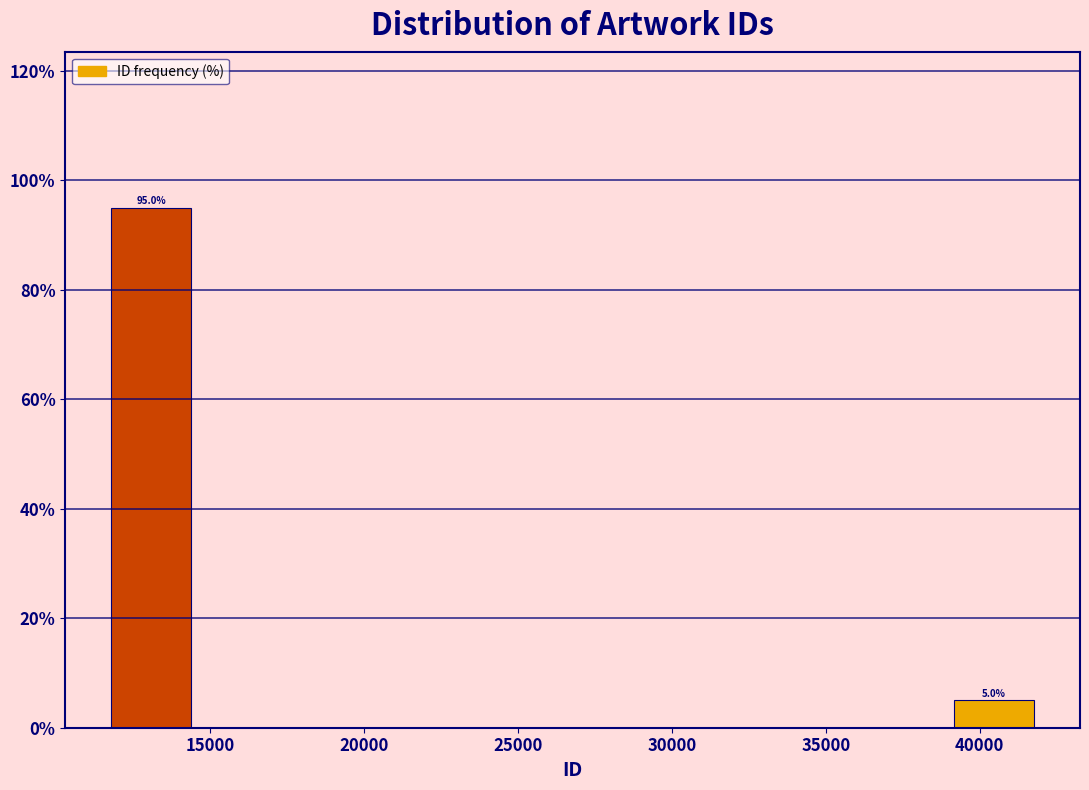

Over which range of the x-axis is the bar tallest?

11500 to 14500